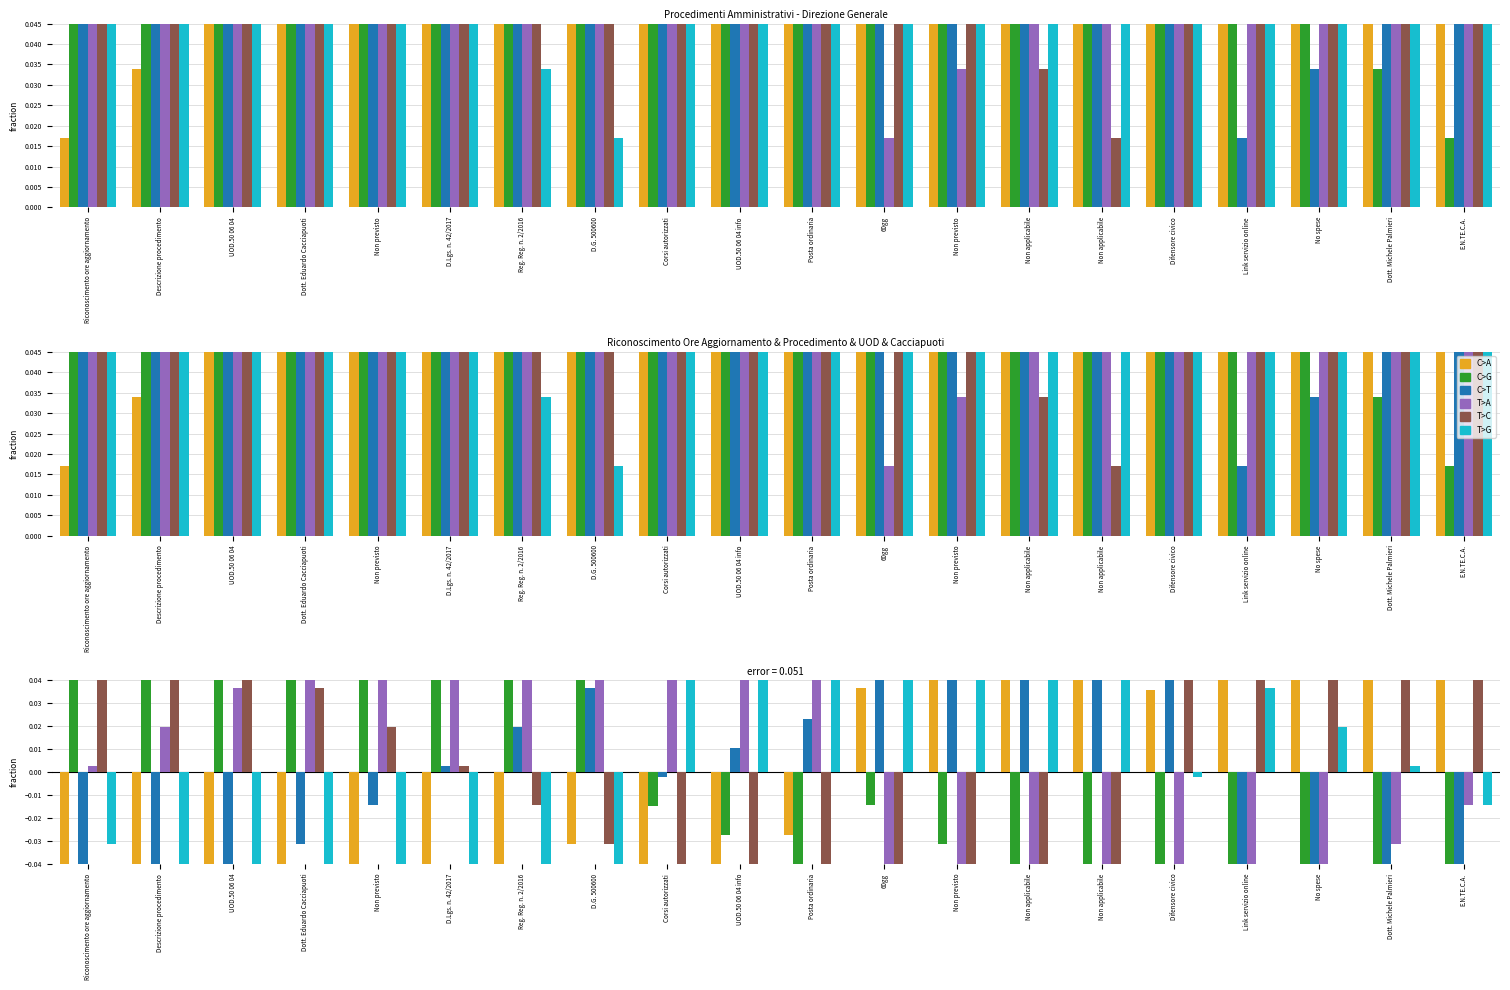

What is the label of the 8th bar from the right?

Non previsto